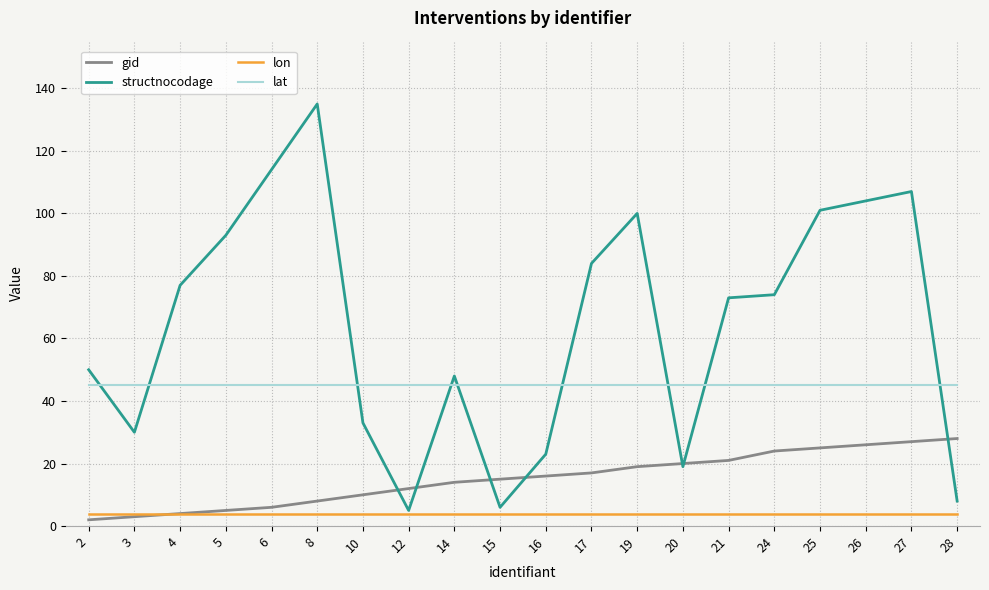

At 16, list the series in order from largest to smallest.

lat, structnocodage, gid, lon